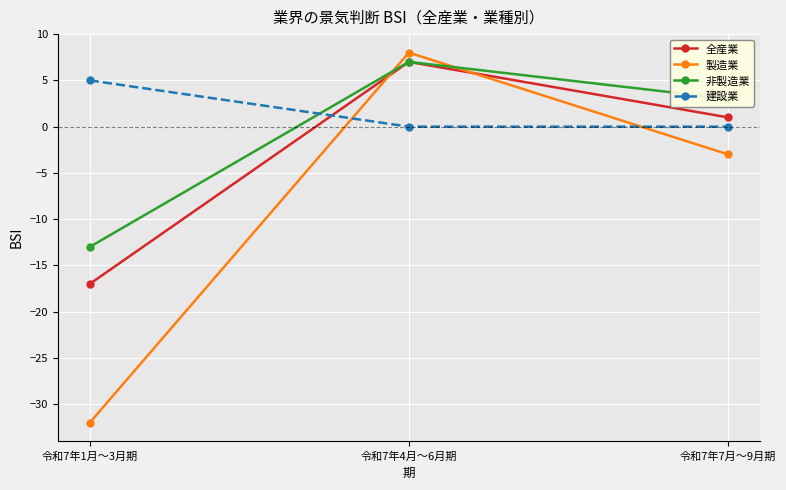

List the series in order of their overall mean, lowest first.

製造業, 全産業, 非製造業, 建設業